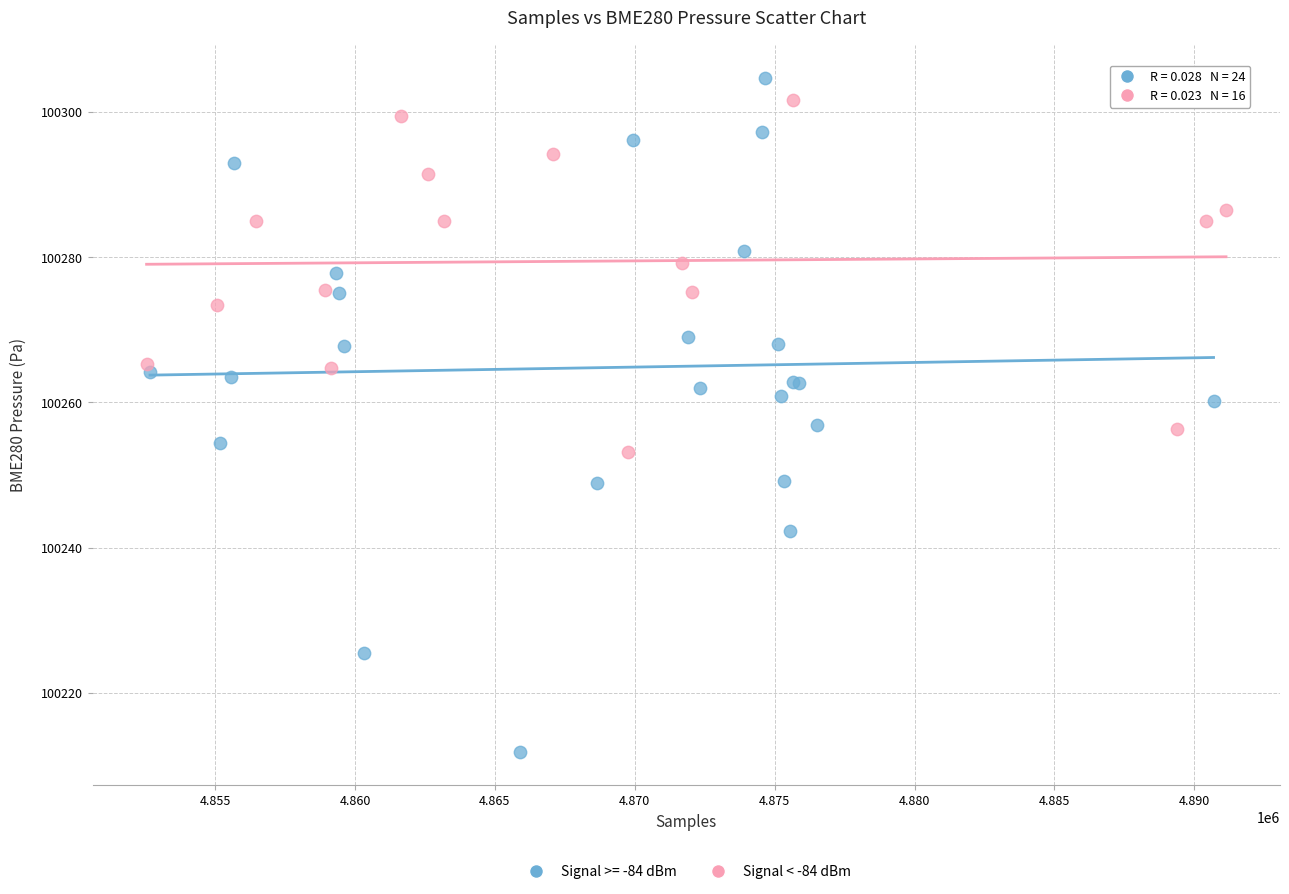

Which series has the widest spread of Y values?

Signal >= -84 dBm